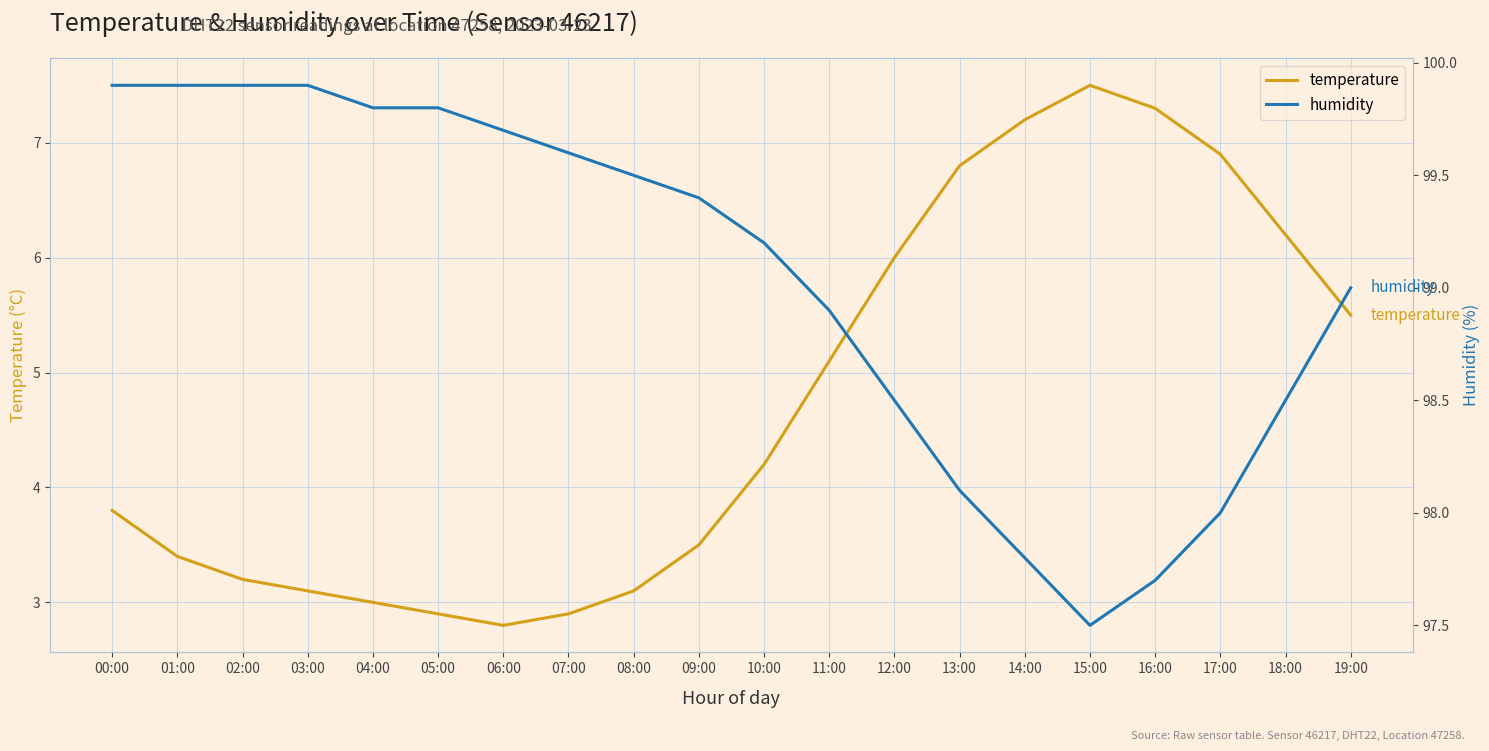

What is the label of the 18th point from the left?

17:00